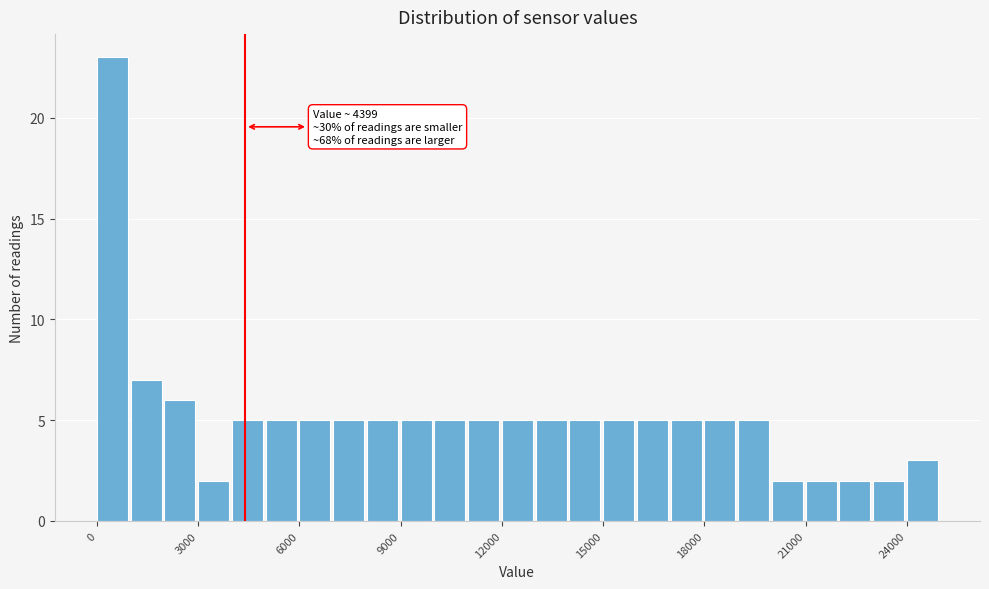

Around what value on the x-axis is the tallest bar? Give the approximate position of its centre, as read against the axis.

500